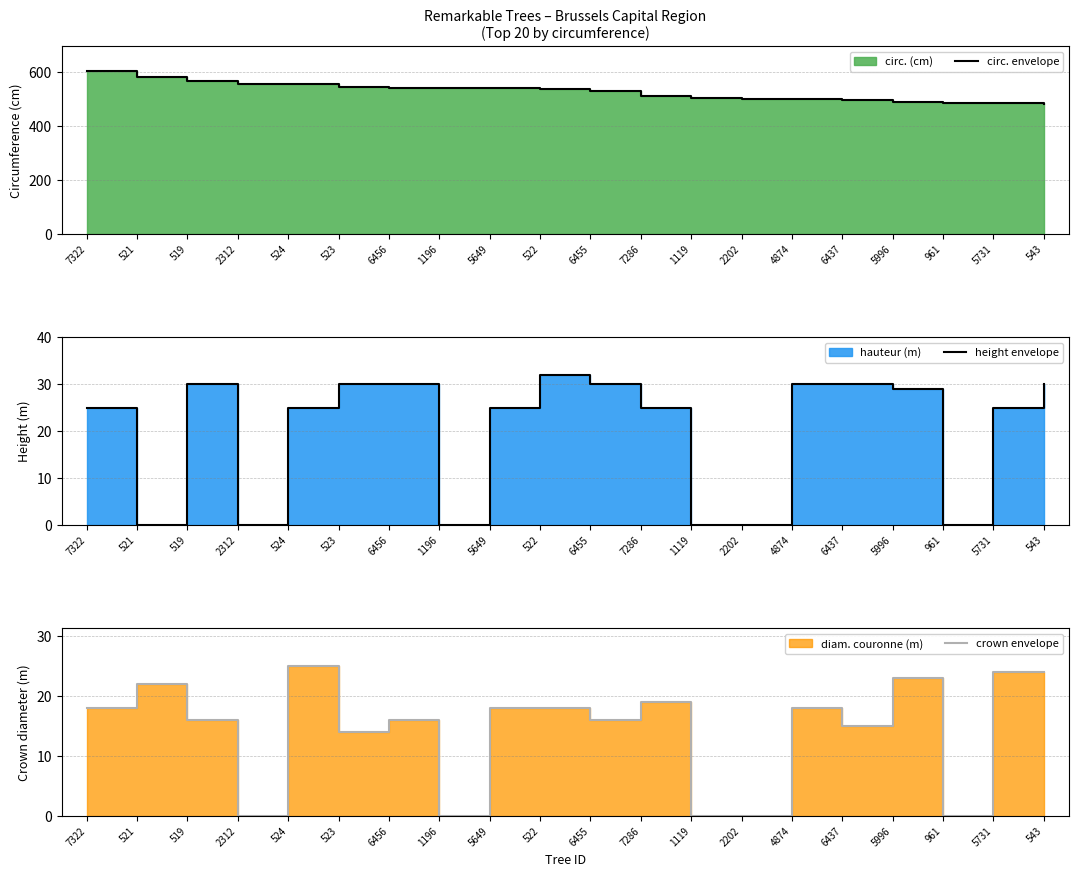

True or false: height envelope has more than 1 interior local peaks.

True